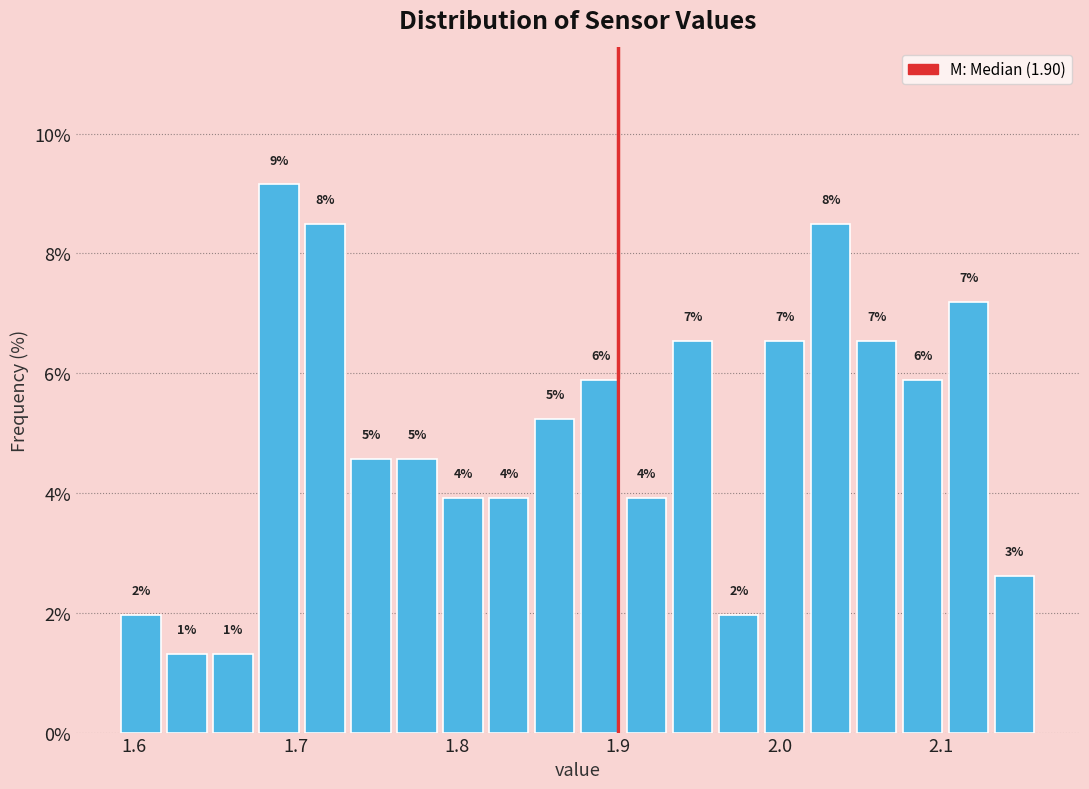

Around what value on the x-axis is the tallest bar? Give the approximate position of its centre, as read against the axis.

1.69